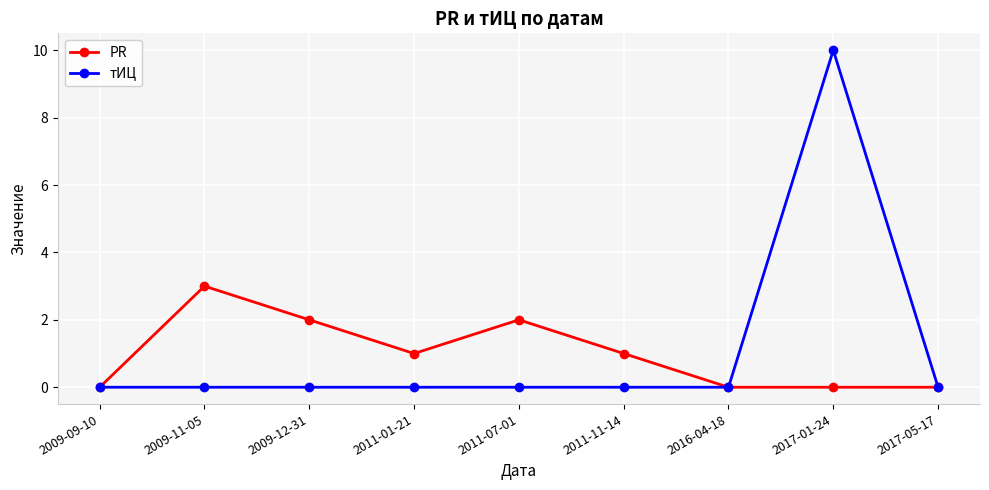

Reading left to right, what are all the values shown in this chart?

PR: 2009-09-10=0	2009-11-05=3	2009-12-31=2	2011-01-21=1	2011-07-01=2	2011-11-14=1	2016-04-18=0	2017-01-24=0	2017-05-17=0
тИЦ: 2009-09-10=0	2009-11-05=0	2009-12-31=0	2011-01-21=0	2011-07-01=0	2011-11-14=0	2016-04-18=0	2017-01-24=10	2017-05-17=0